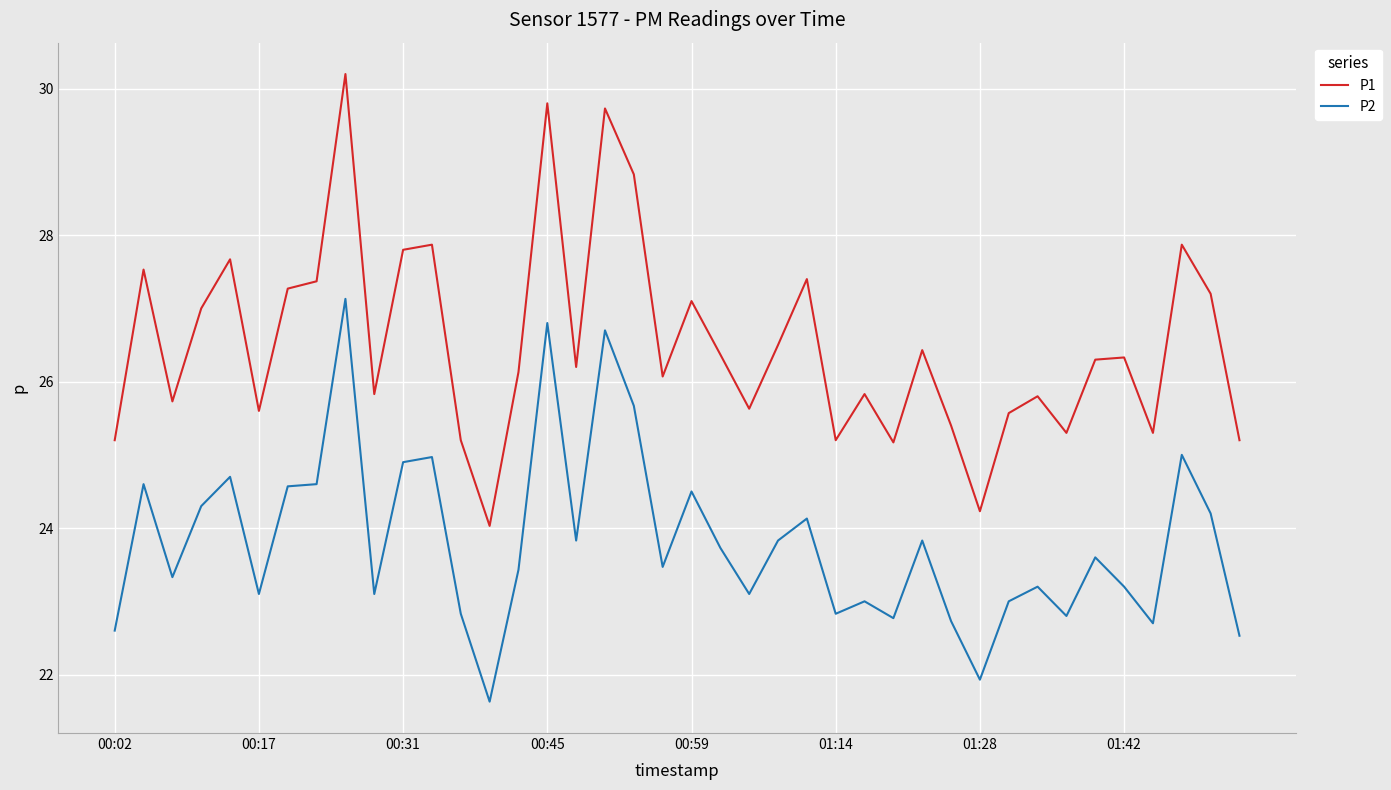

Rank the series by their maximum value, from highest to lowest.

P1, P2